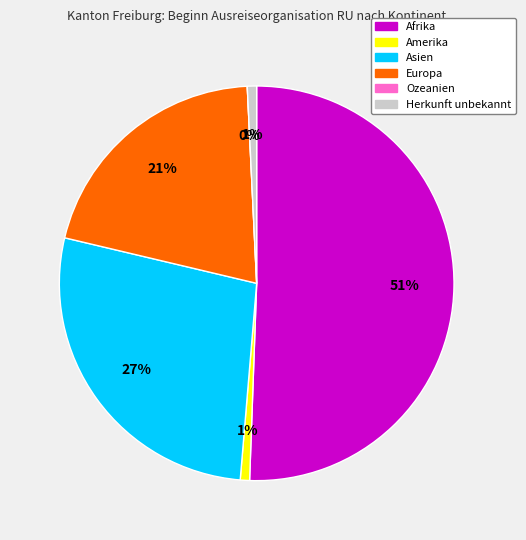

Combined, do Afrika and Amerika account for over 50%?

Yes